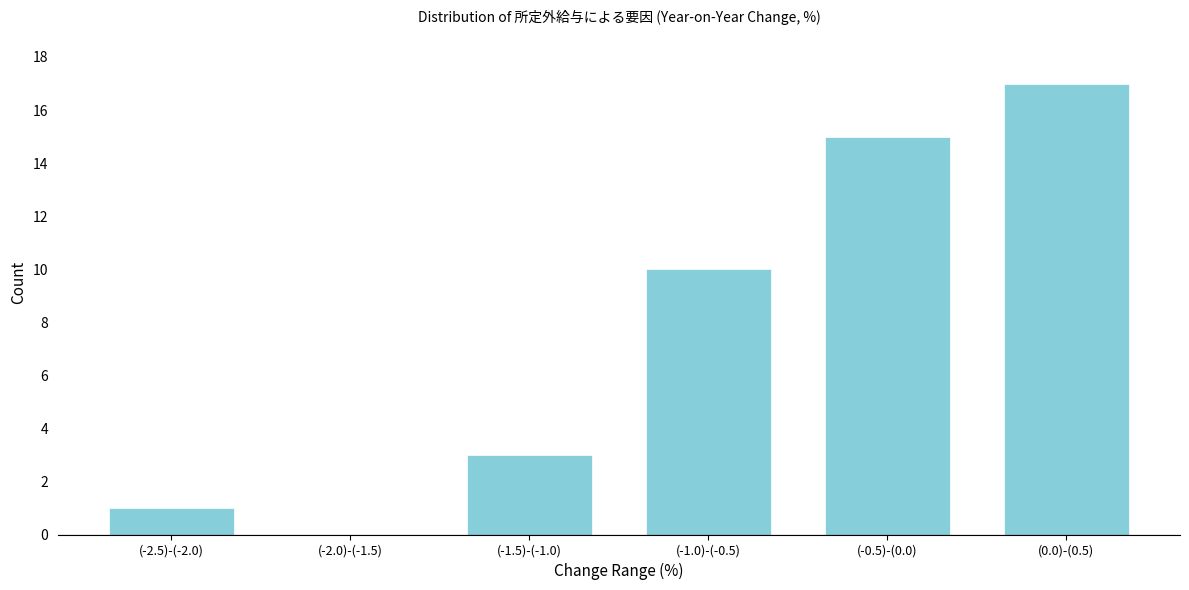

Reading left to right, extract all data points from this chart.

(-2.5)-(-2.0)=1	(-2.0)-(-1.5)=0	(-1.5)-(-1.0)=3	(-1.0)-(-0.5)=10	(-0.5)-(0.0)=15	(0.0)-(0.5)=17